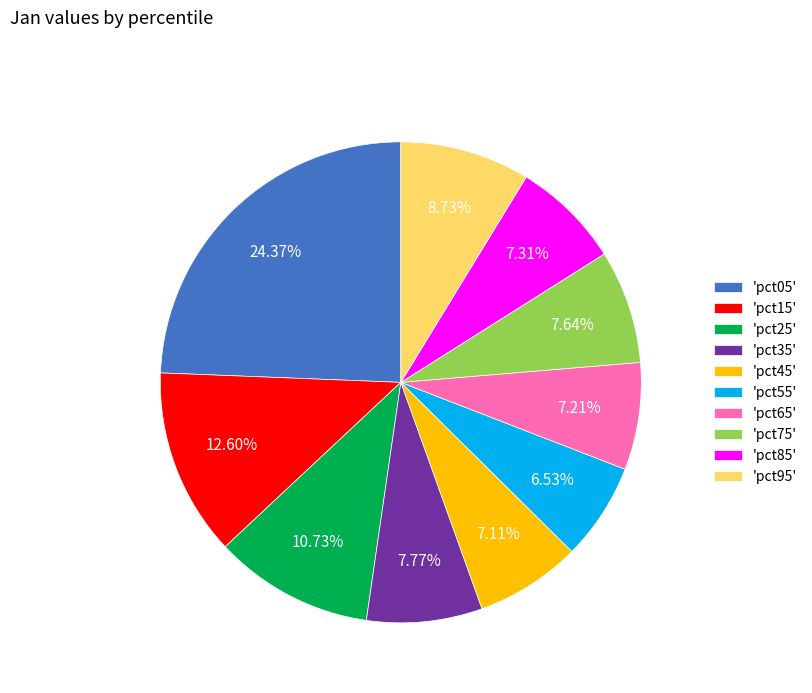

Is the sum of 'pct65' and 'pct75' greater than half?

No